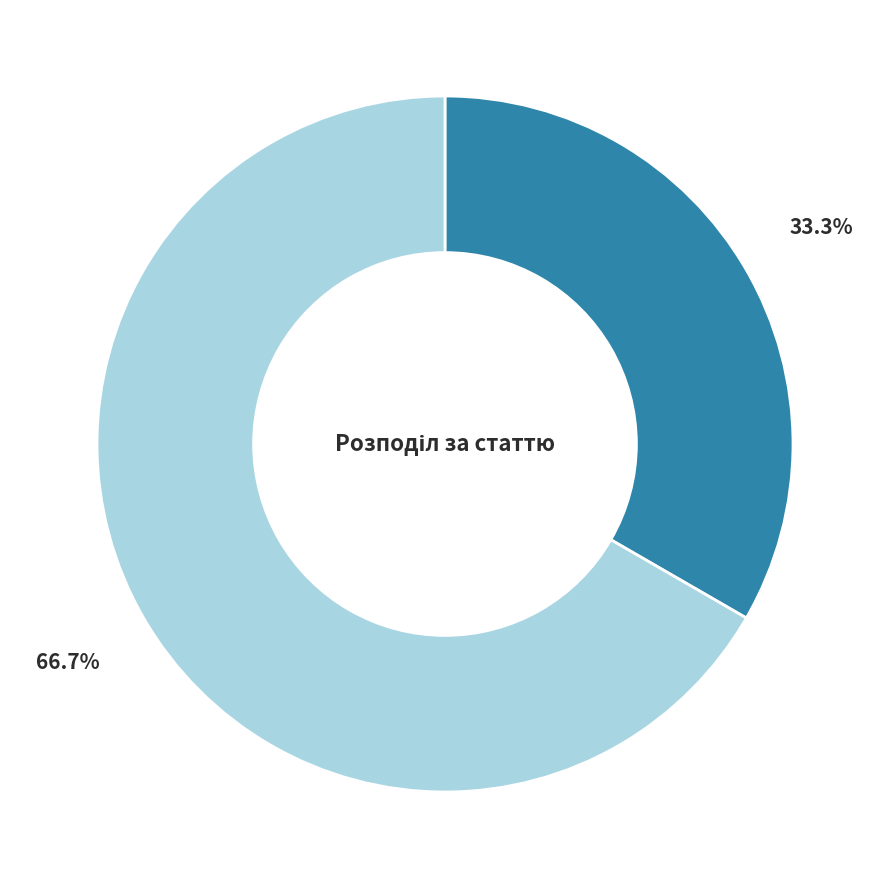

Which category has the biggest portion of the pie?

Жіноча